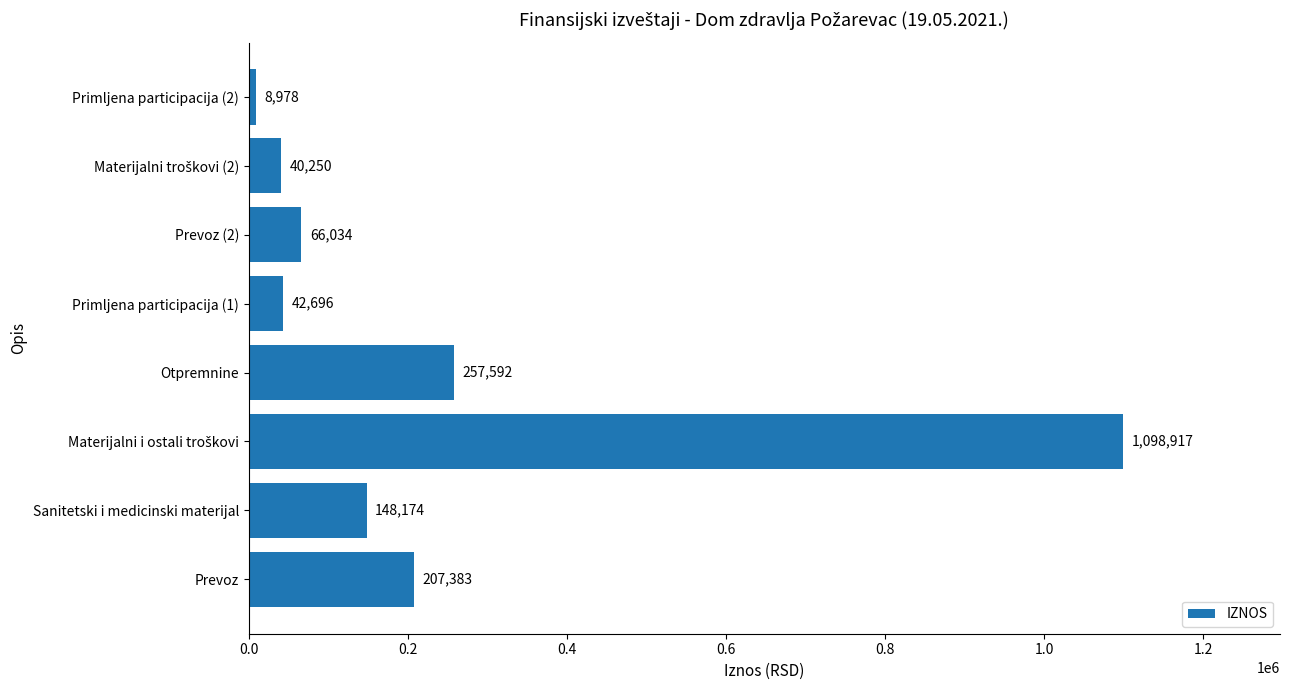

How many data points does each series have?

8